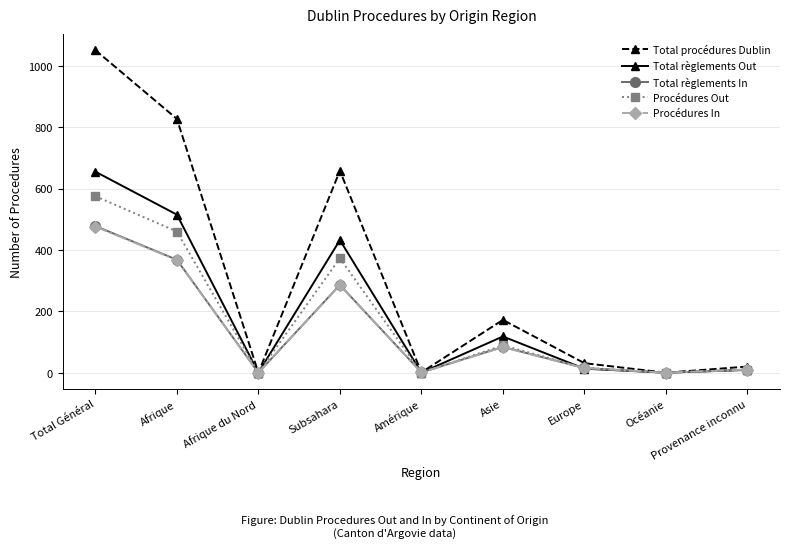

How many data points does each series have?

9